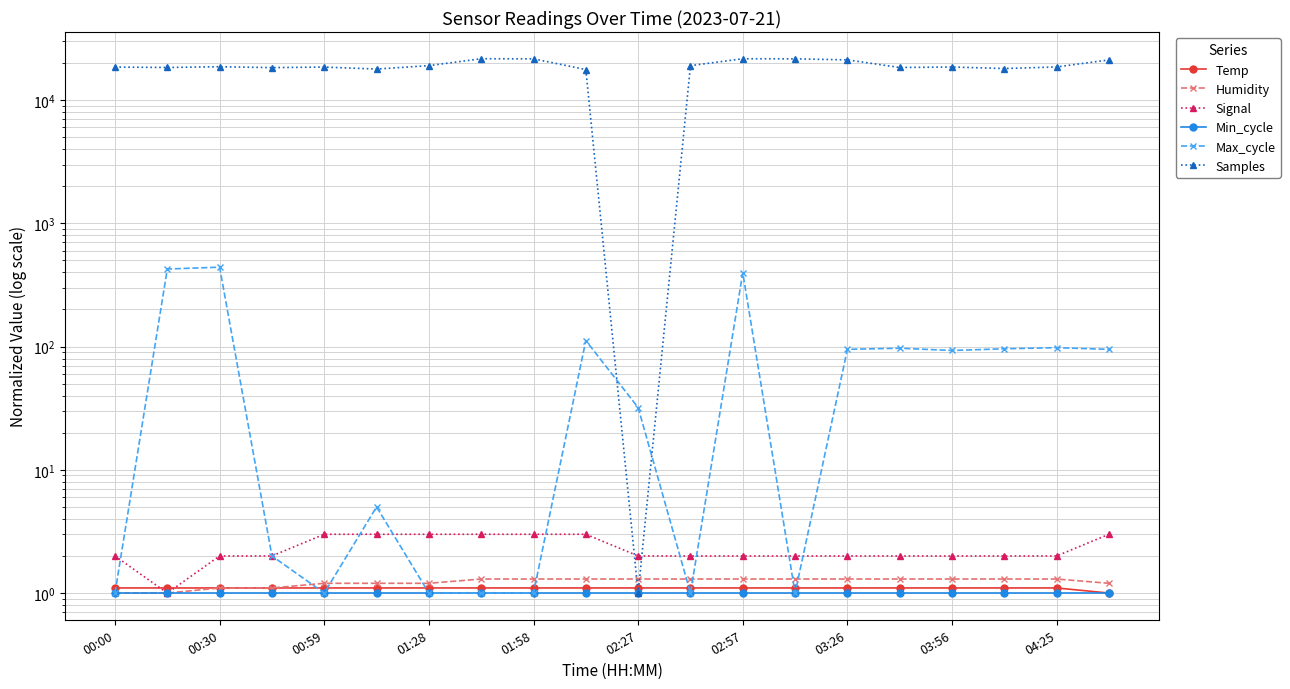

How many series are shown in this chart?

6